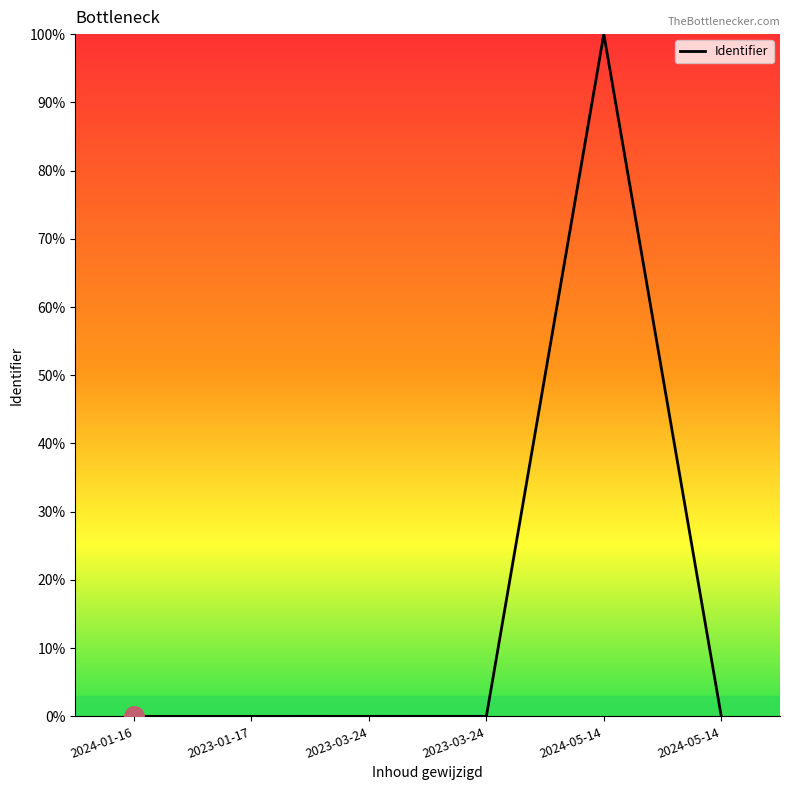

Count the number of data series in this chart.

1